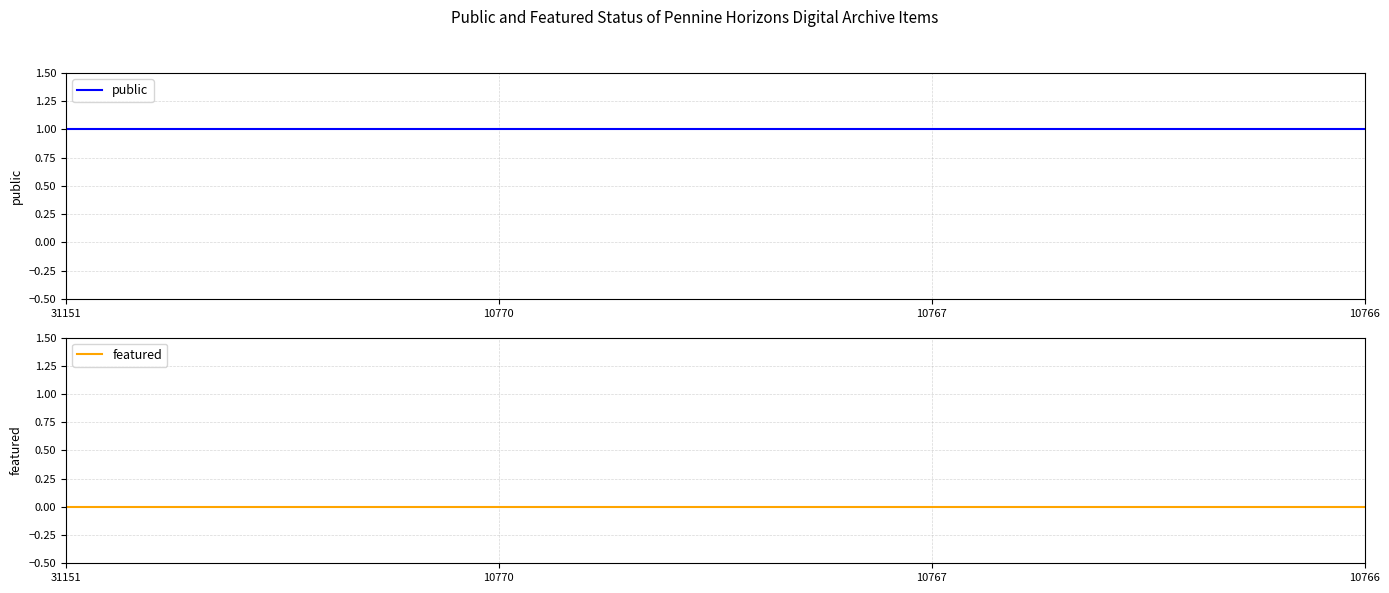

The public series shows 1 at 31151. True or false?

True